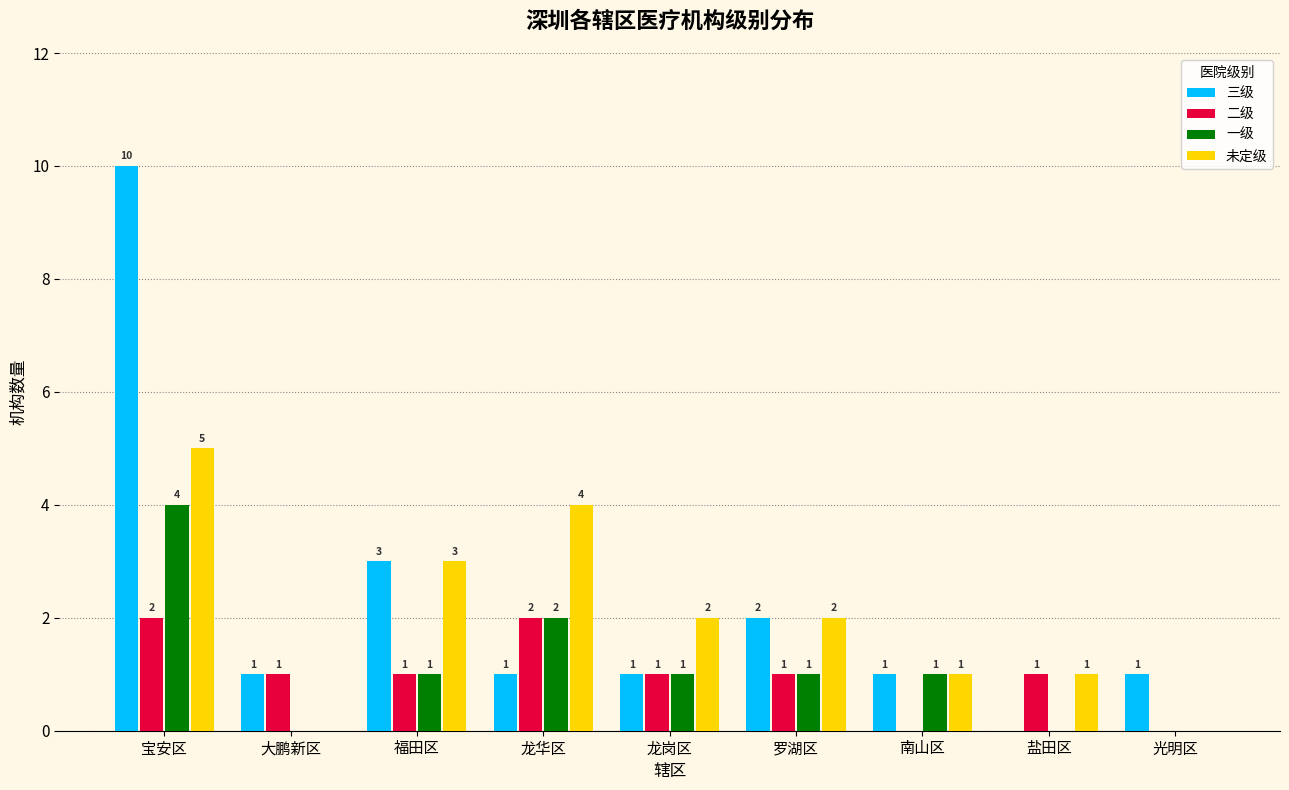

What is the highest value of the 一级 series?

4